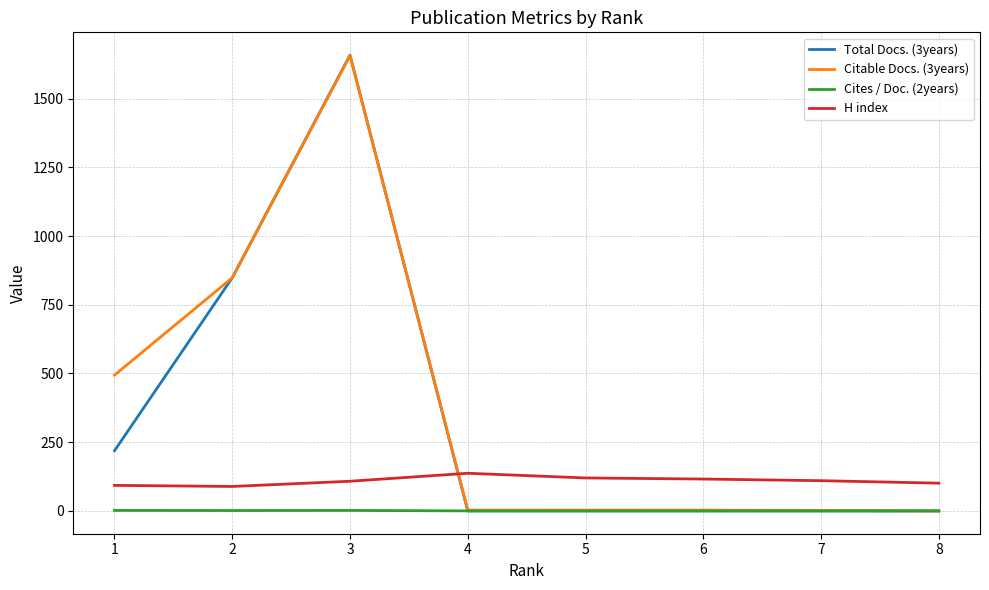

What is the total value across all series at 6?

119.2